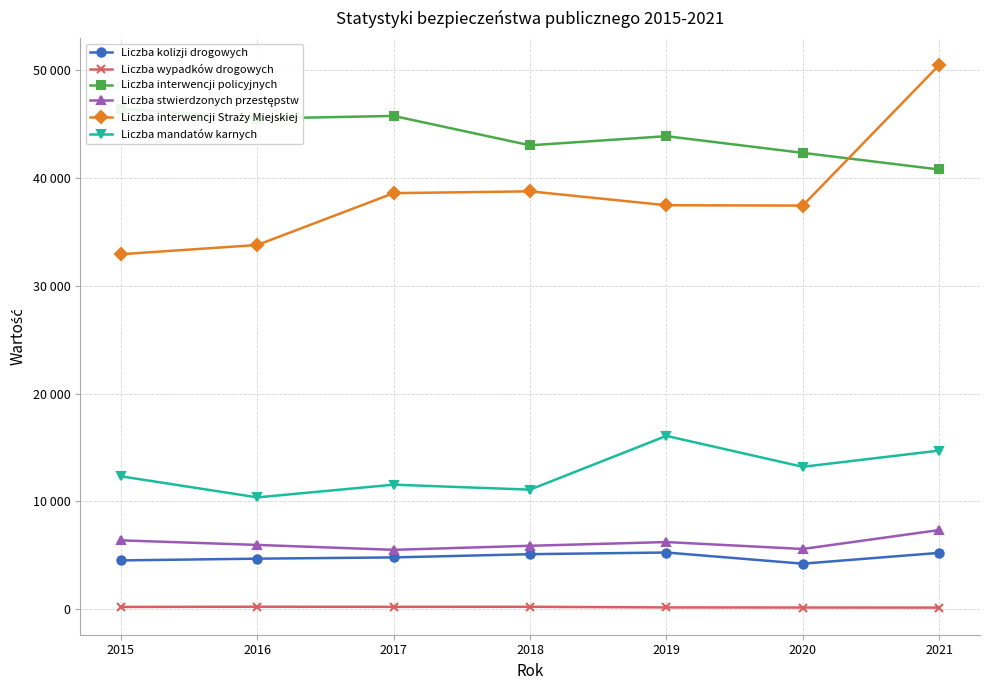

What is the minimum value shown in the chart?

138